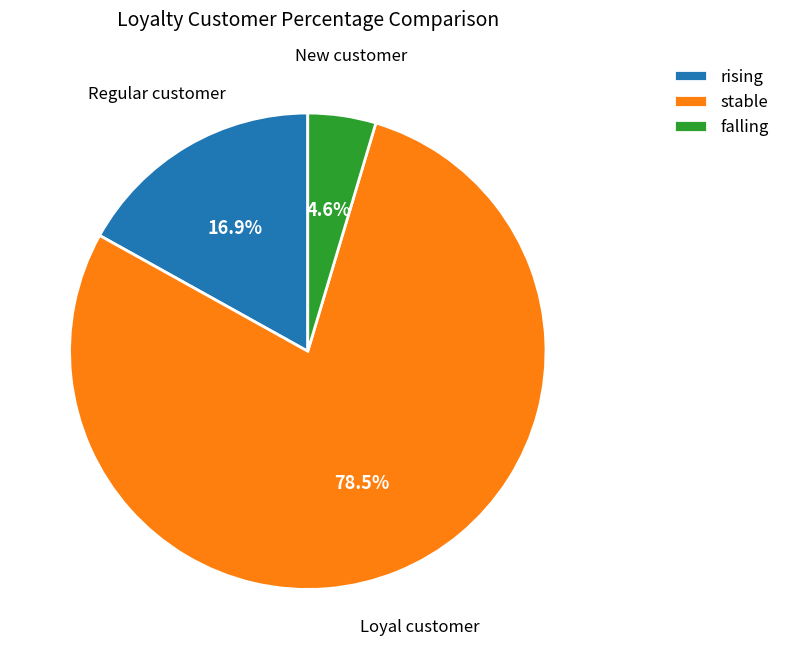

Between rising and falling, which is larger?

rising